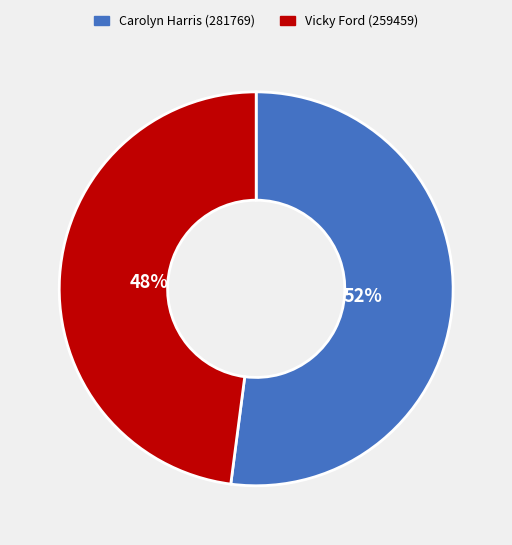

To the nearest percent, what percentage of the pie is Vicky Ford (259459)?

48%